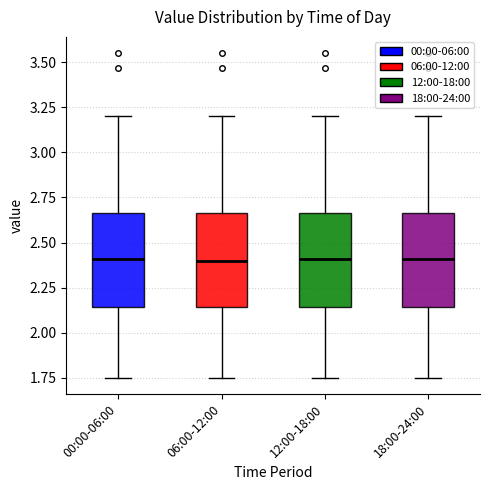

Where is the upper edge of the box for 12:00-18:00 on the y-axis? The values are not printed on the chart, so give them approximately, as read against the axis.

2.65